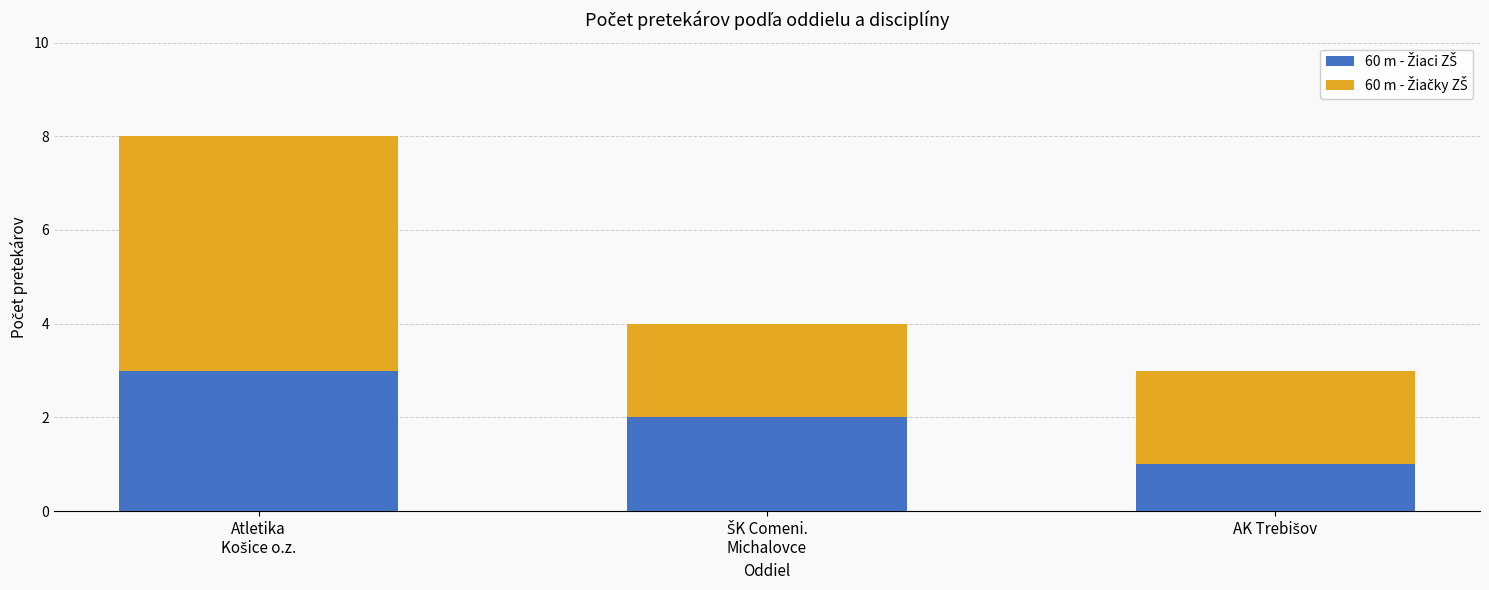

Count the number of data series in this chart.

2